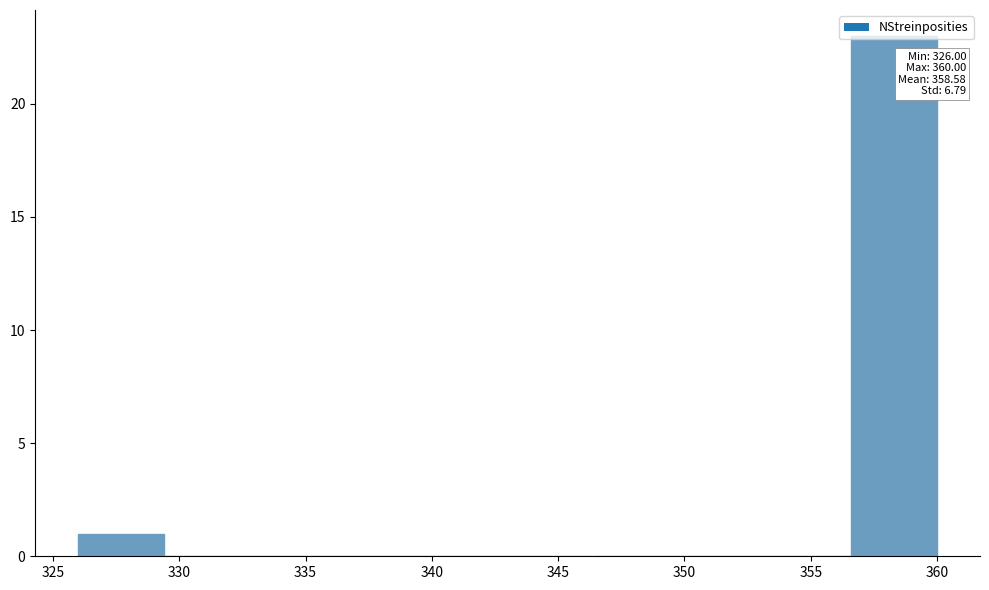

Which range on the x-axis has the tallest bar?

356.6 to 360.0